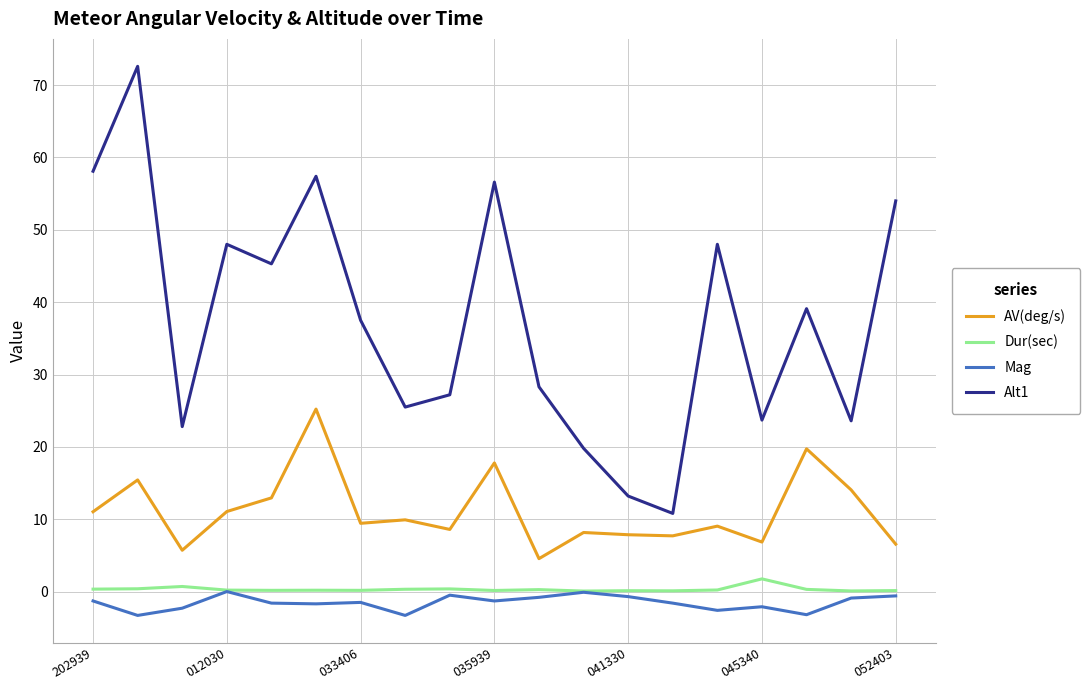

Which series has the largest range (max minus min)?

Alt1